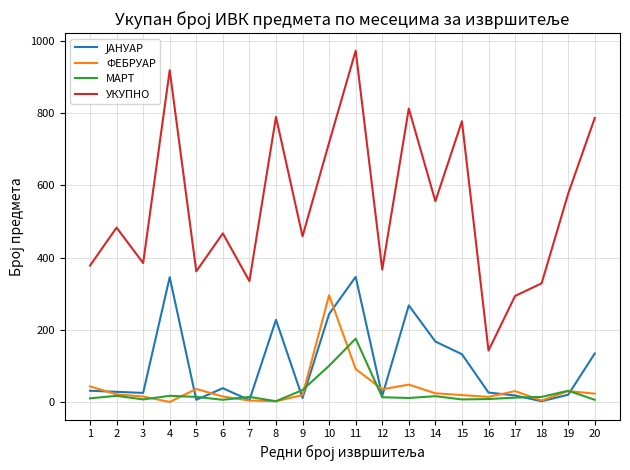

The value of ФЕБРУАР at 9 is 20. True or false?

True